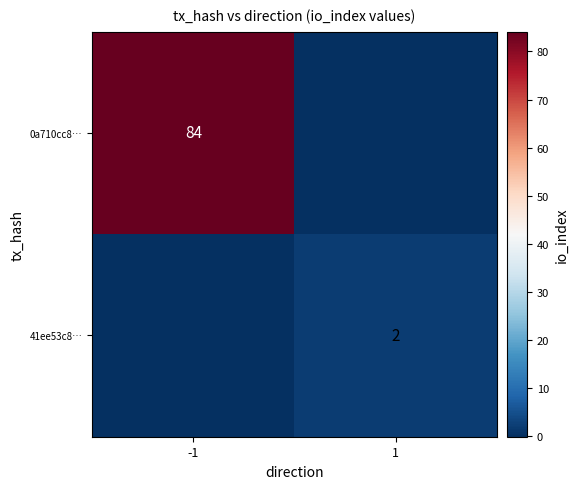

Is it true that 0a710cc8… equals 84 at -1?

True